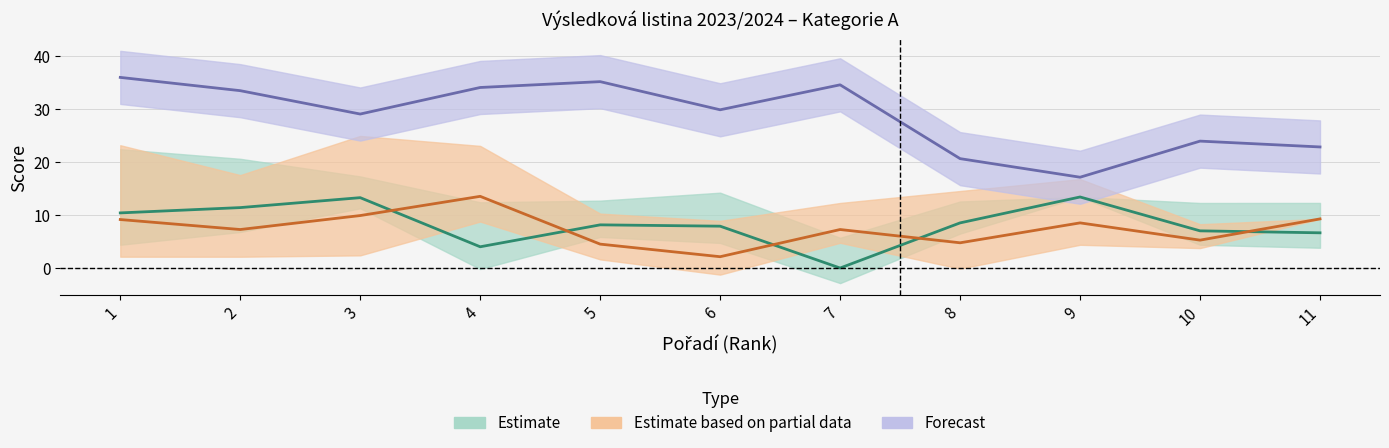

Where is the first local maximum for Praxe?

5